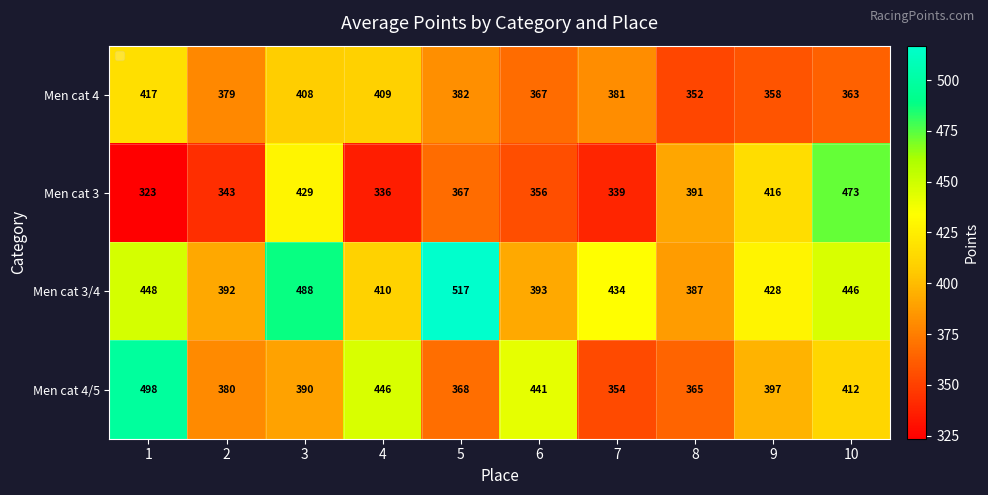

True or false: Men cat 4 has a value of 116 at 5.

False